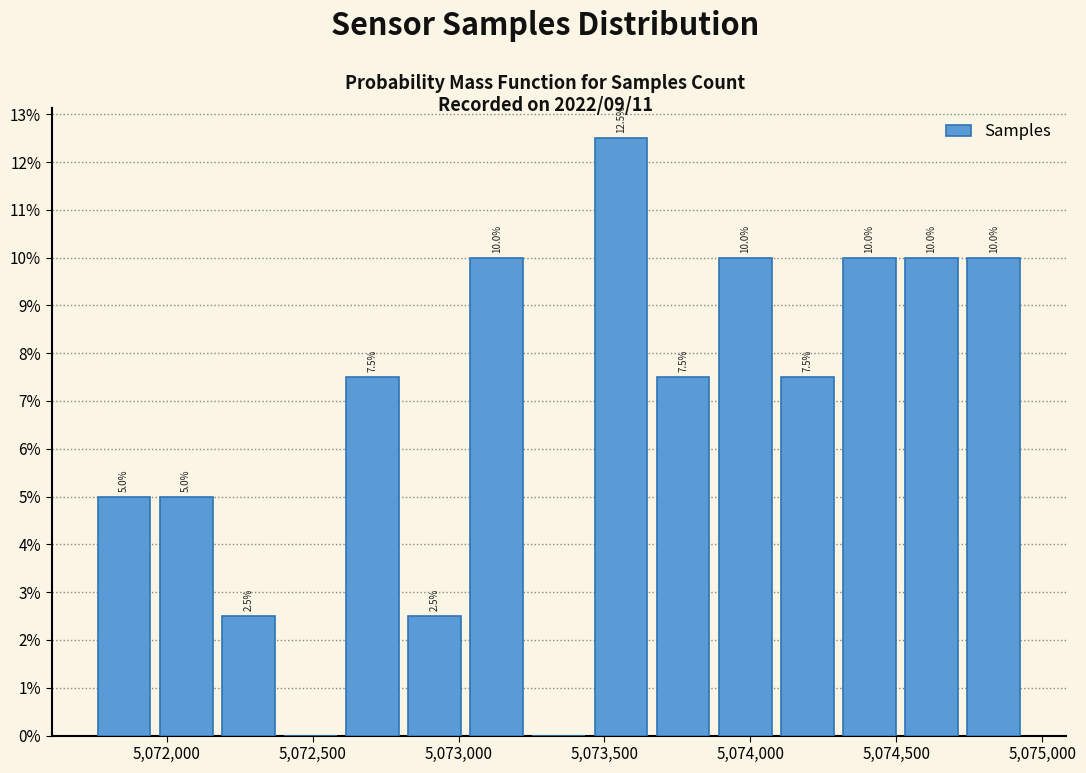

Over which range of the x-axis is the bar tallest?

5073450 to 5073650